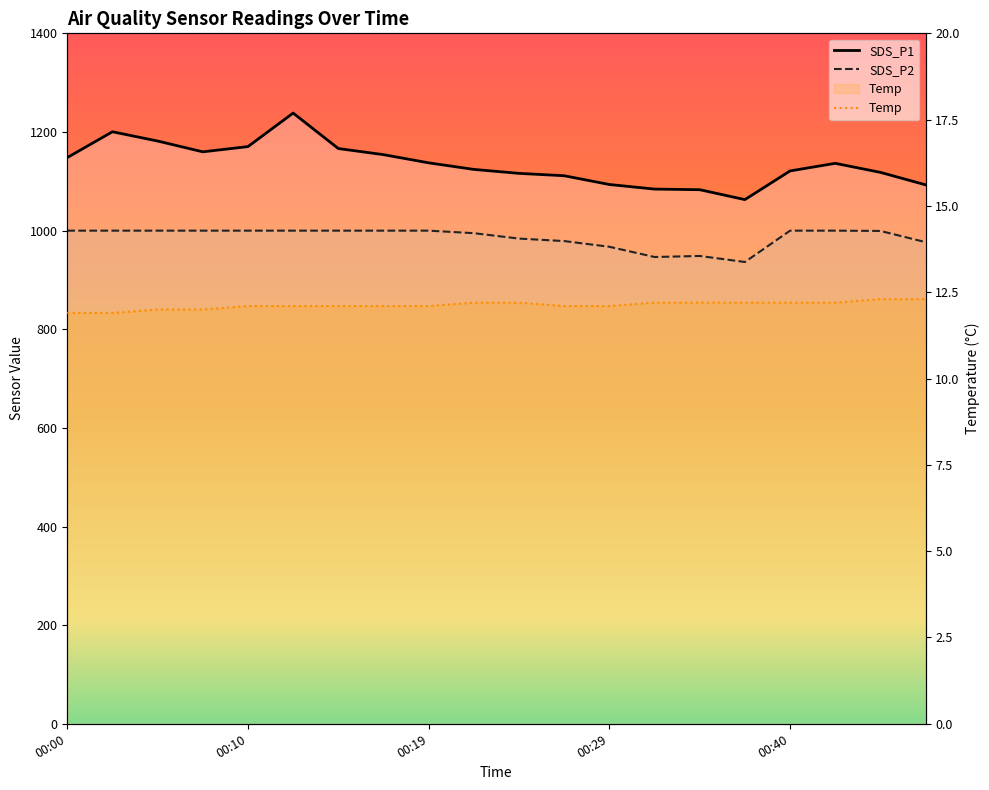

Does the chart display data point markers on the line(s)?

No